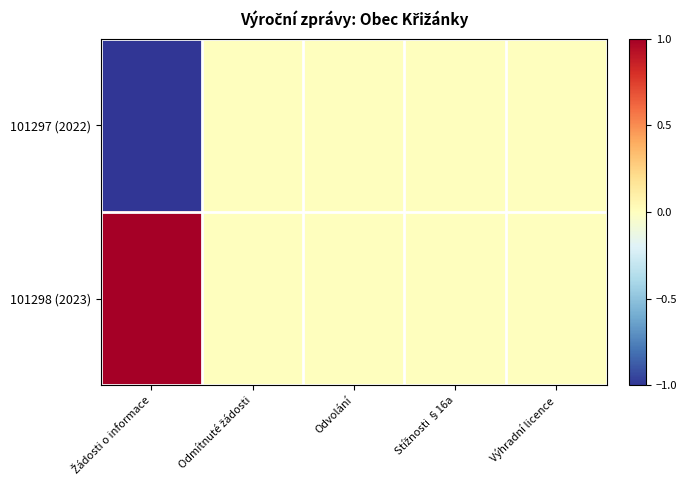

At which category is the sum across all series the highest?

Žádosti o informace